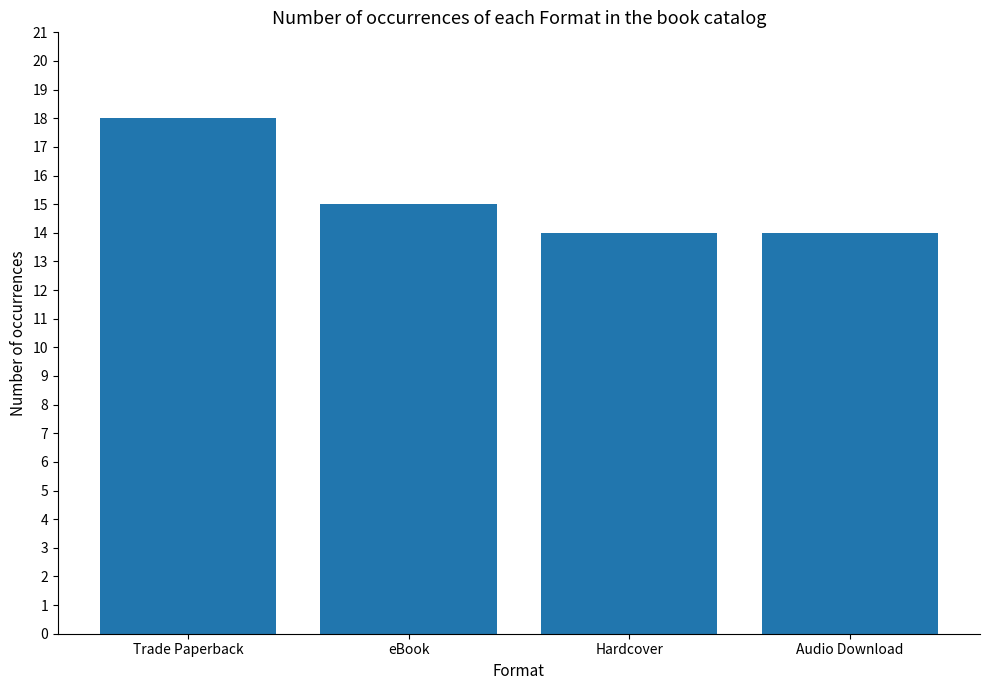

Reading left to right, what are all the values shown in this chart?

Trade Paperback=18	eBook=15	Hardcover=14	Audio Download=14